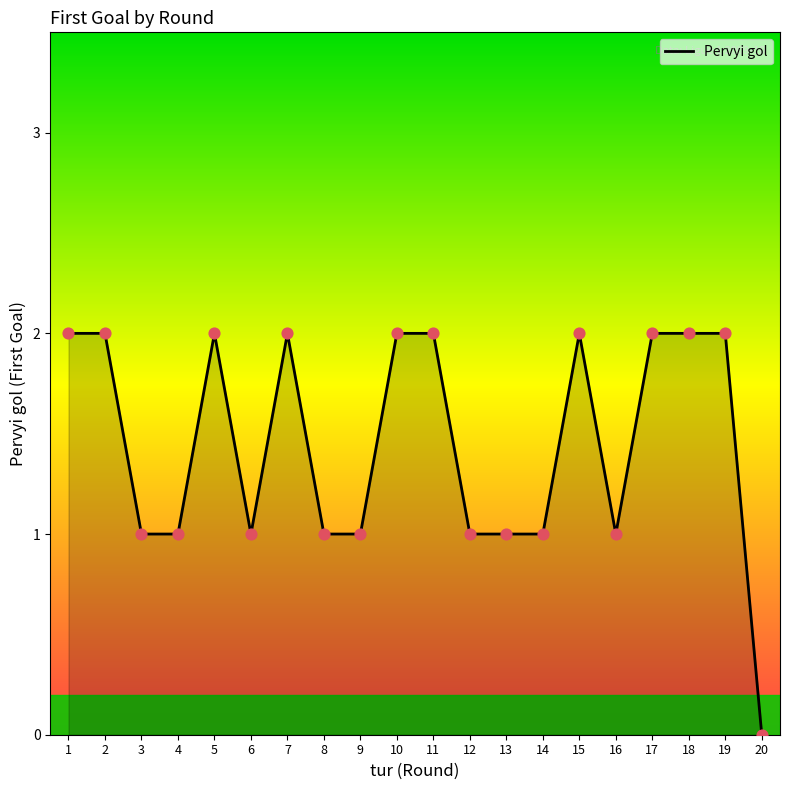

What is the change in value from 1 to 8?

-1